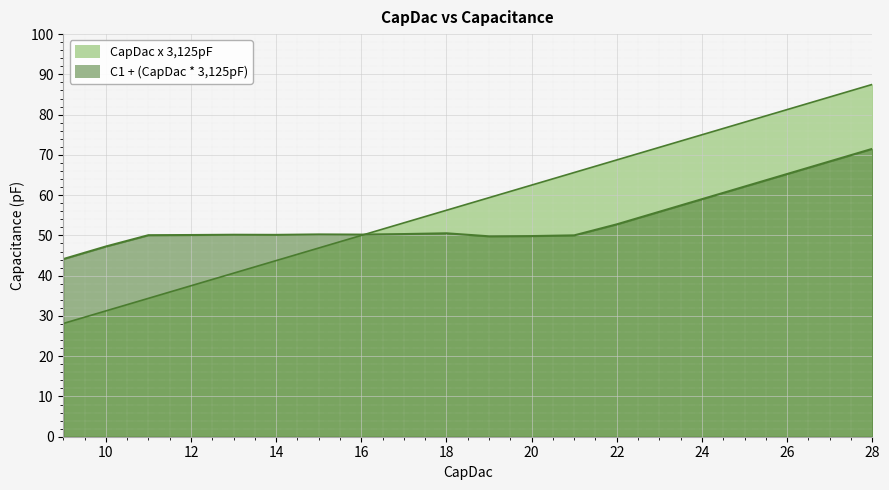

Which series changed the most between 24 and 28?

CapDac x 3,125pF